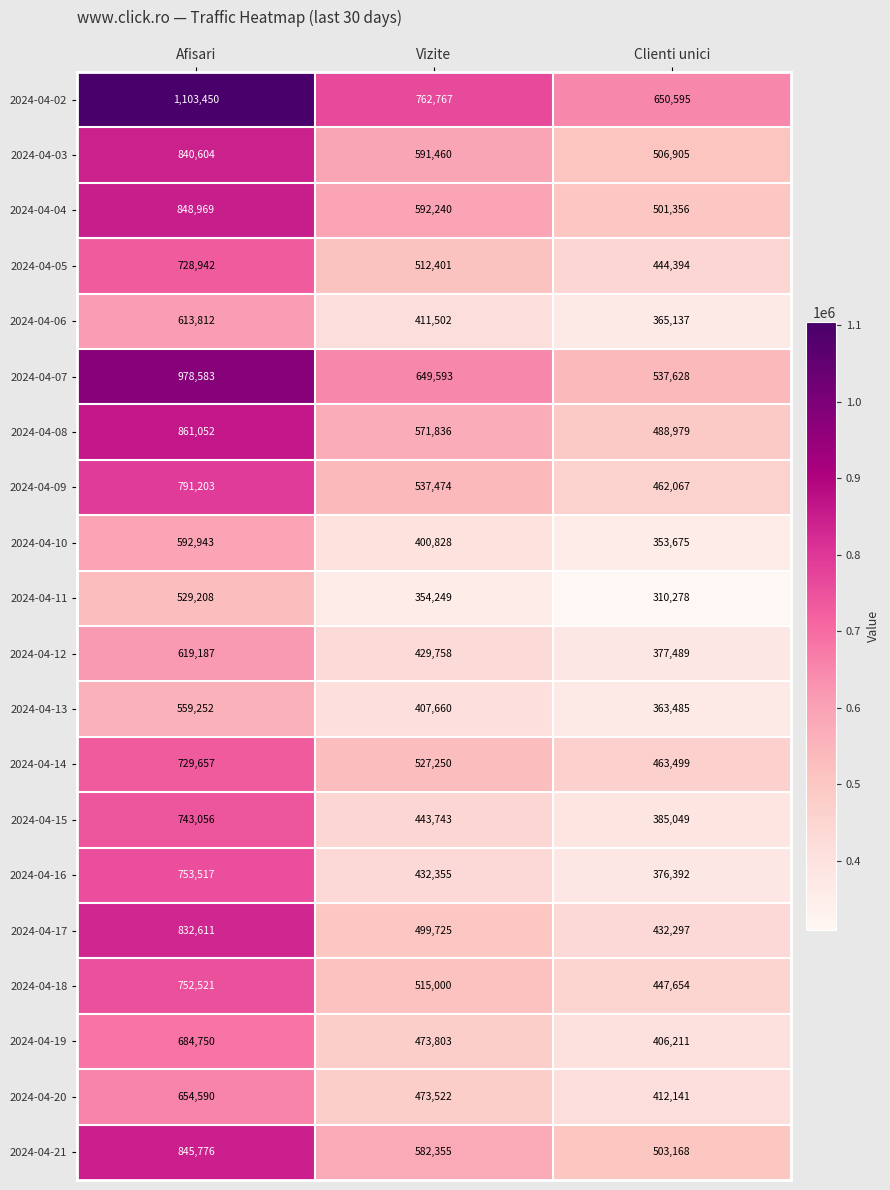

What is the average value of the 2024-04-17 series?

588211